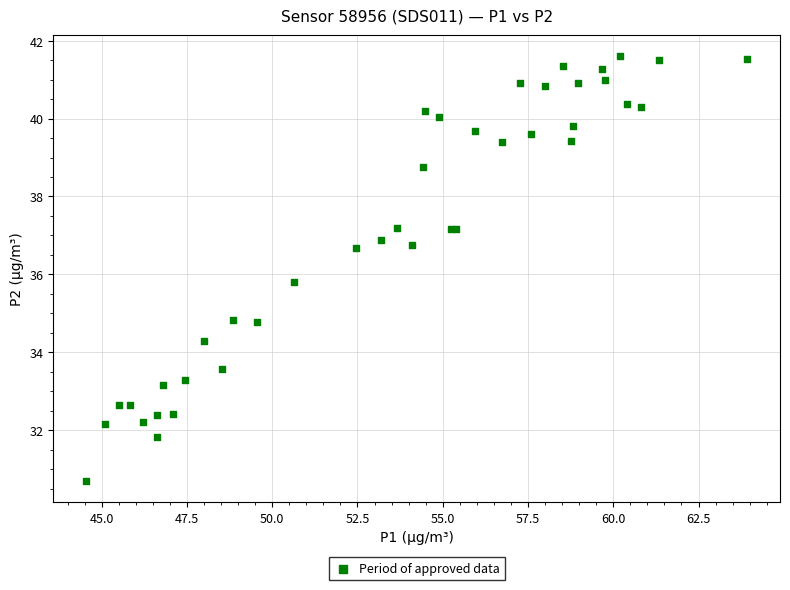

What Y value in the scatter plot is closest to 36?

35.8